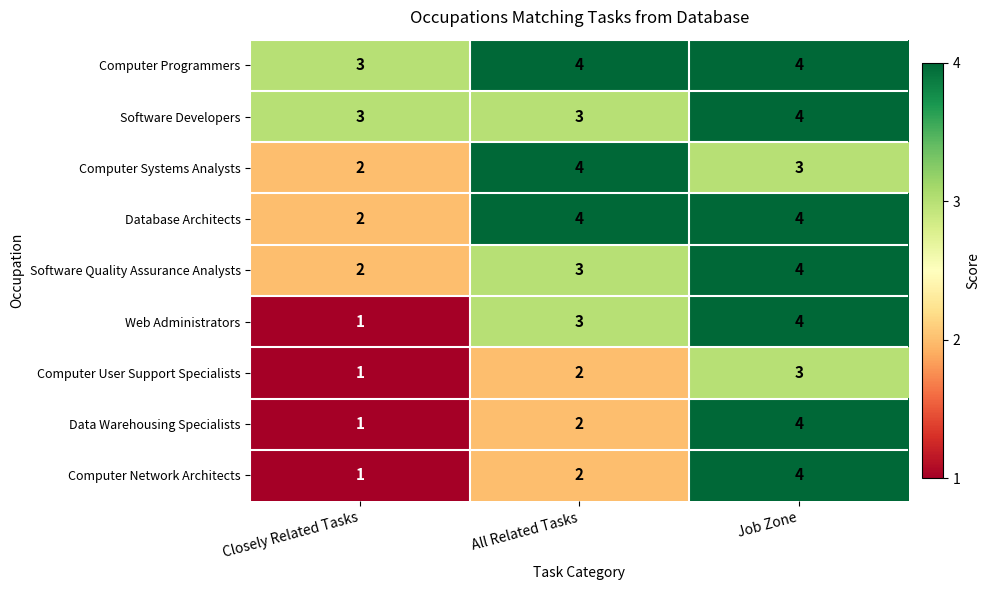

The value of Computer Systems Analysts at All Related Tasks is 4. True or false?

True